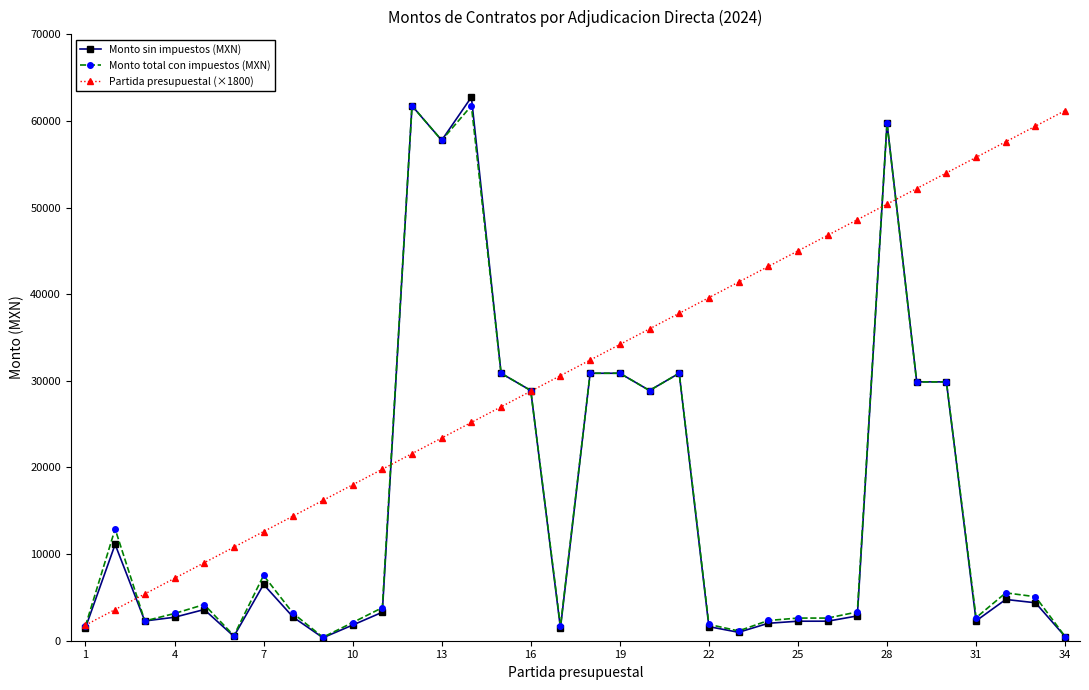

How many lines are shown in the chart?

3